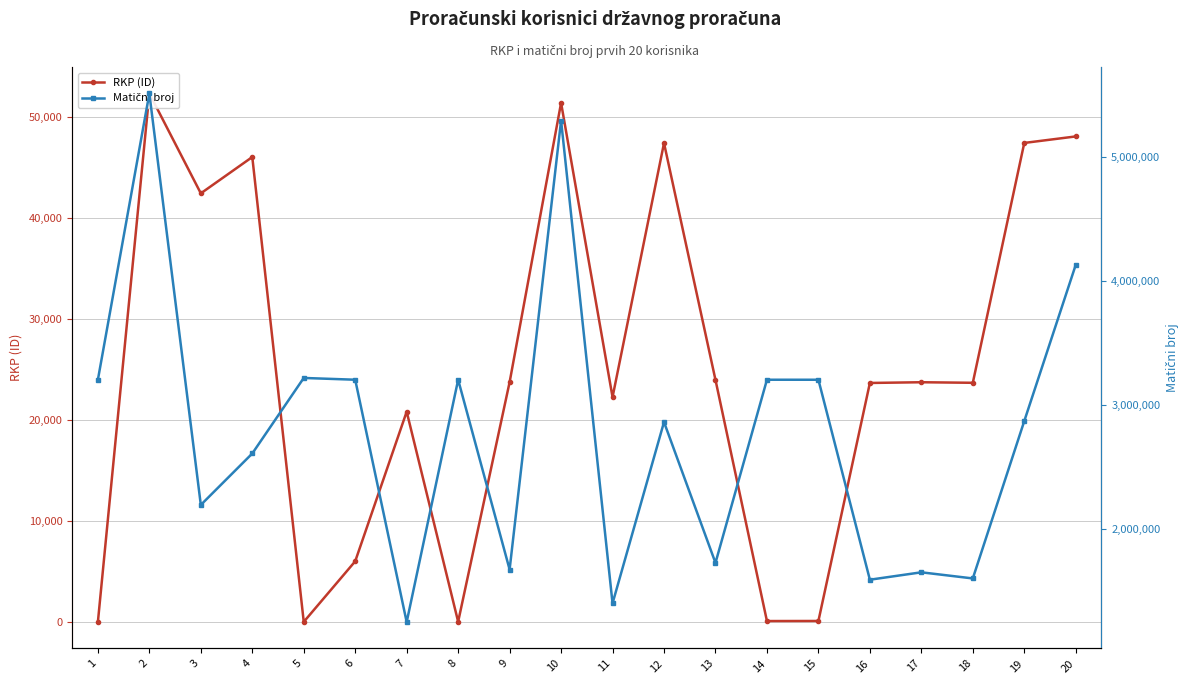

True or false: Matični broj and RKP (ID) intersect in this chart.

False